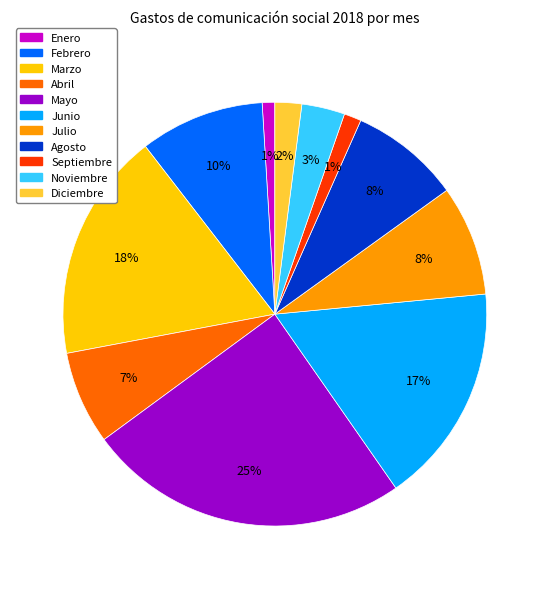

Does Septiembre represent more than half of the total?

No